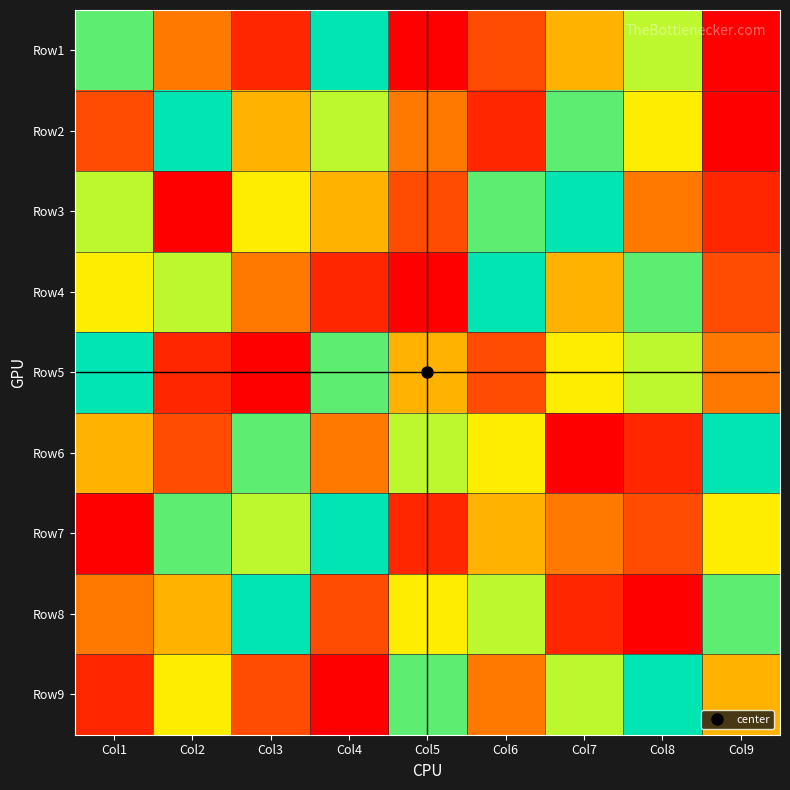

Reading left to right, extract all data points from this chart.

Row1: Col1=8	Col2=4	Col3=2	Col4=9	Col5=1	Col6=3	Col7=5	Col8=7	Col9=0
Row2: Col1=3	Col2=9	Col3=5	Col4=7	Col5=4	Col6=2	Col7=8	Col8=6	Col9=1
Row3: Col1=7	Col2=1	Col3=6	Col4=5	Col5=3	Col6=8	Col7=9	Col8=4	Col9=2
Row4: Col1=6	Col2=7	Col3=4	Col4=2	Col5=1	Col6=9	Col7=5	Col8=8	Col9=3
Row5: Col1=9	Col2=2	Col3=1	Col4=8	Col5=5	Col6=3	Col7=6	Col8=7	Col9=4
Row6: Col1=5	Col2=3	Col3=8	Col4=4	Col5=7	Col6=6	Col7=1	Col8=2	Col9=9
Row7: Col1=1	Col2=8	Col3=7	Col4=9	Col5=2	Col6=5	Col7=4	Col8=3	Col9=6
Row8: Col1=4	Col2=5	Col3=9	Col4=3	Col5=6	Col6=7	Col7=2	Col8=1	Col9=8
Row9: Col1=2	Col2=6	Col3=3	Col4=1	Col5=8	Col6=4	Col7=7	Col8=9	Col9=5